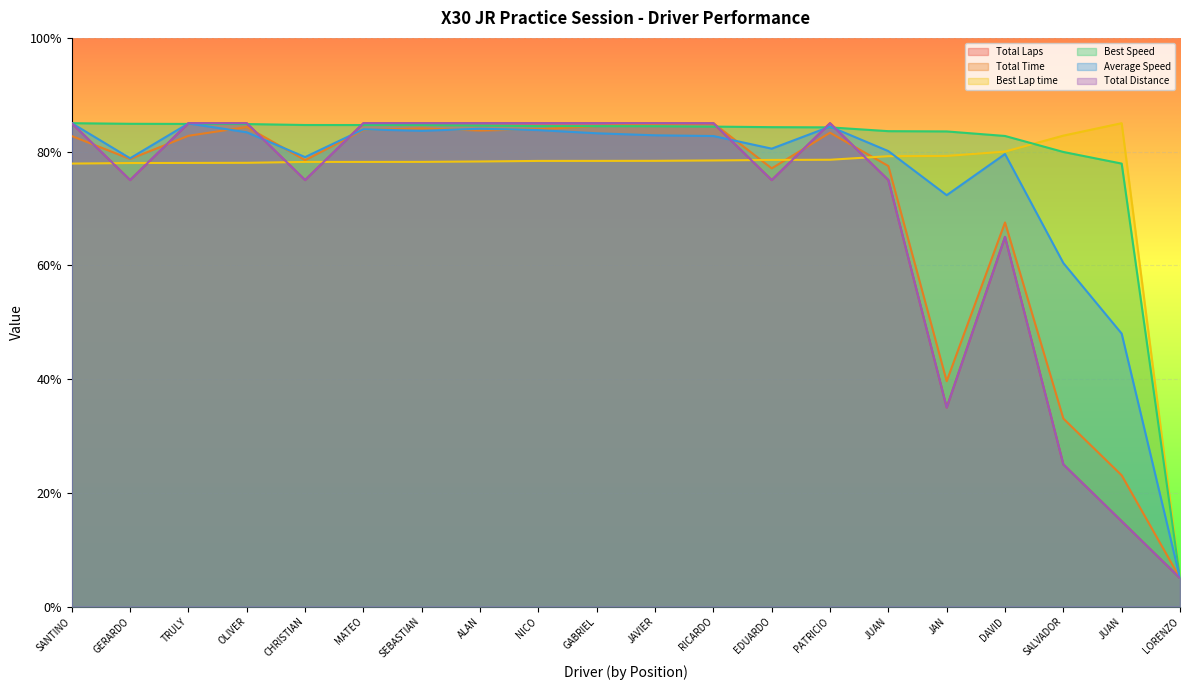

What position from the left is CHRISTIAN GARDUÑO?

5